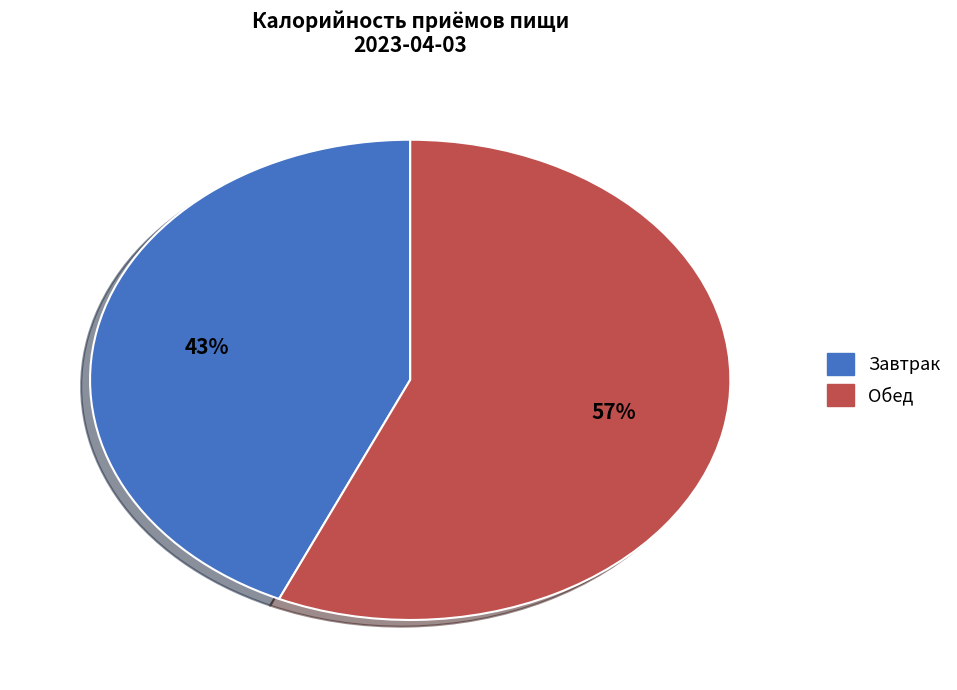

The Обед slice represents 57% of the pie. True or false?

True